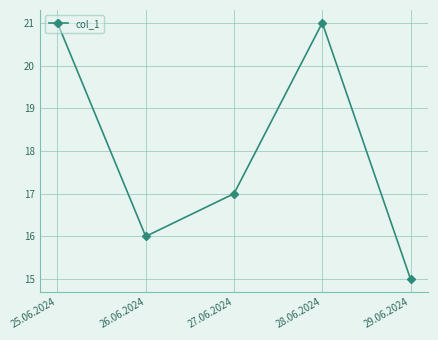

Where is the first local maximum?

28.06.2024